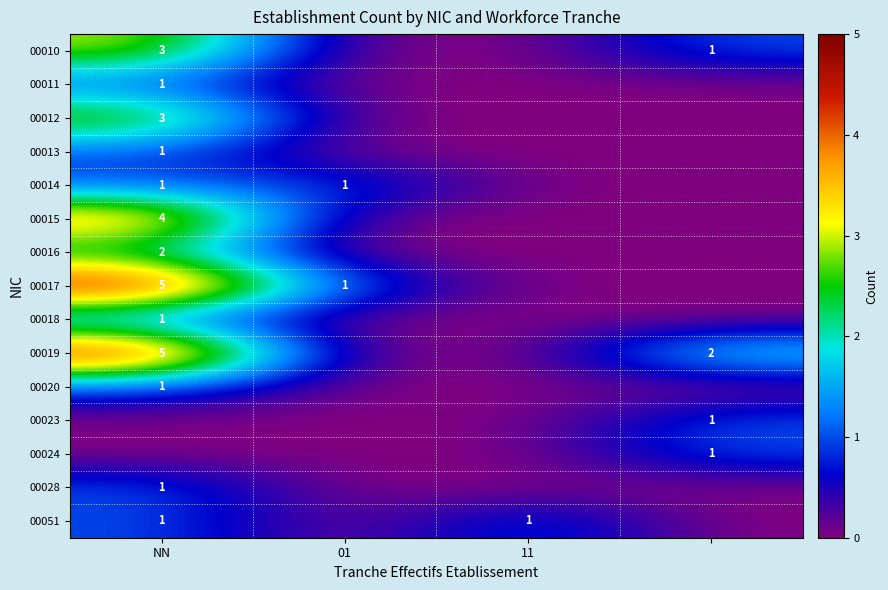

What is the maximum value shown in the chart?

5